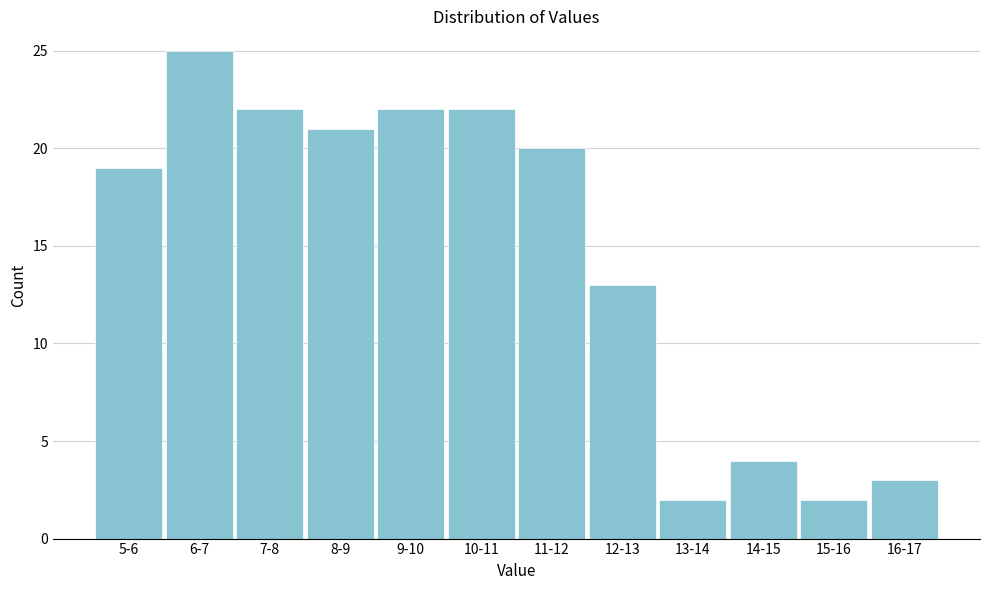

Reading right to left, what are all the values shown in this chart?

16-17=3	15-16=2	14-15=4	13-14=2	12-13=13	11-12=20	10-11=22	9-10=22	8-9=21	7-8=22	6-7=25	5-6=19